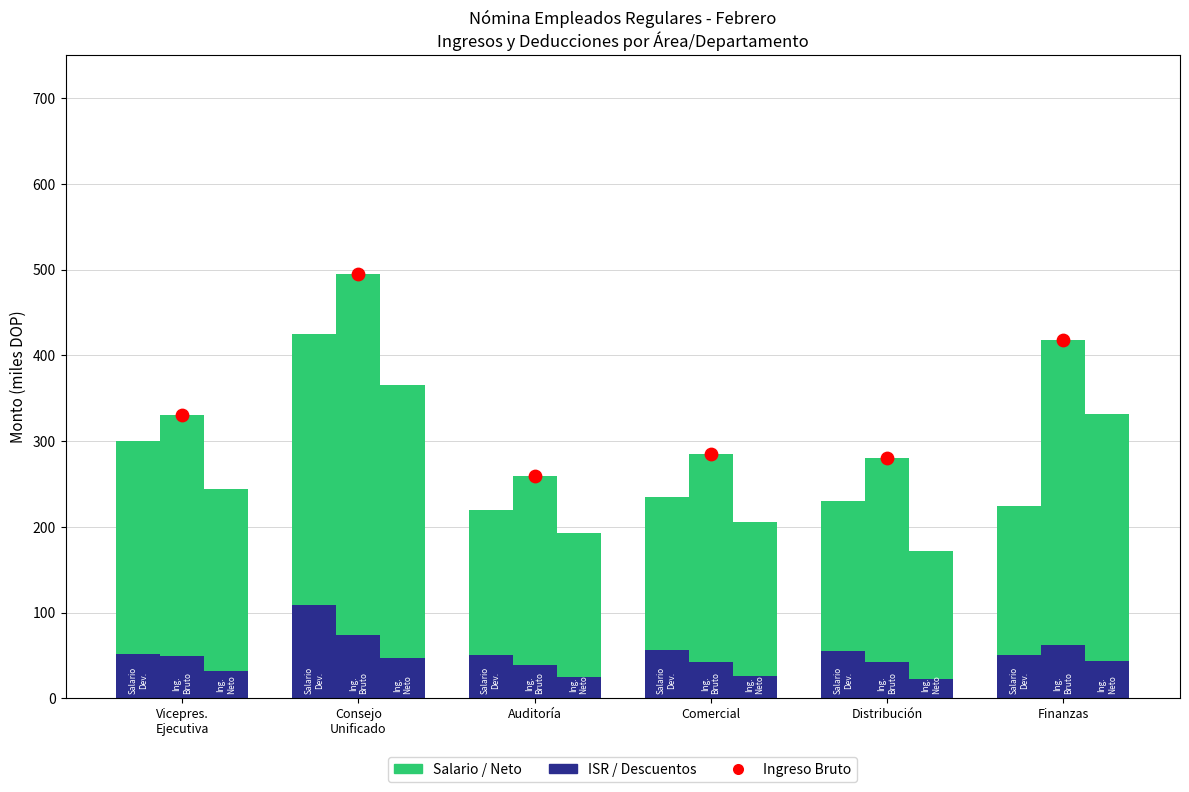

At which category is the sum across all series the highest?

Consejo
Unificado